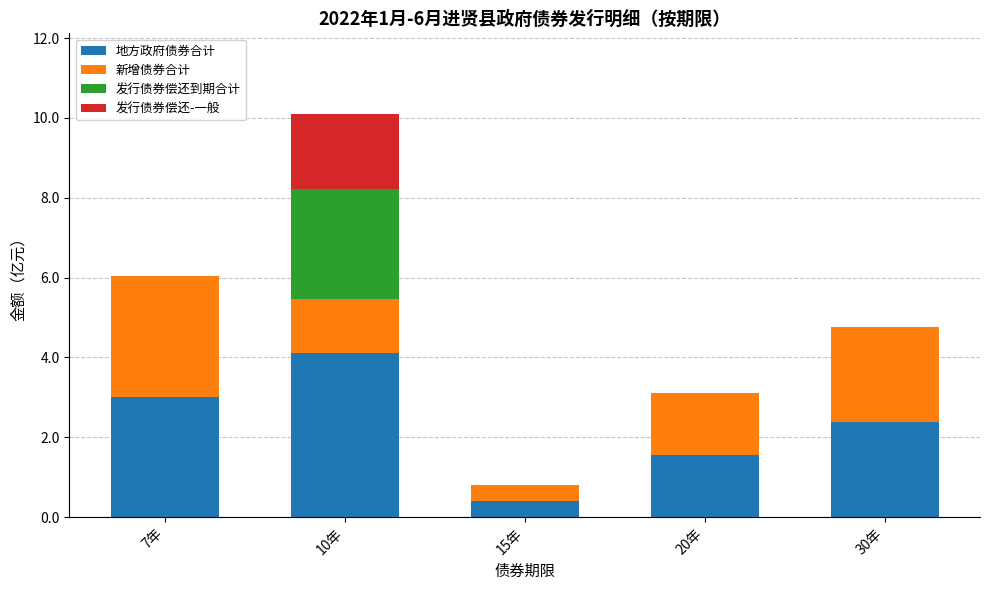

What is the highest value of the 地方政府债券合计 series?

4.1